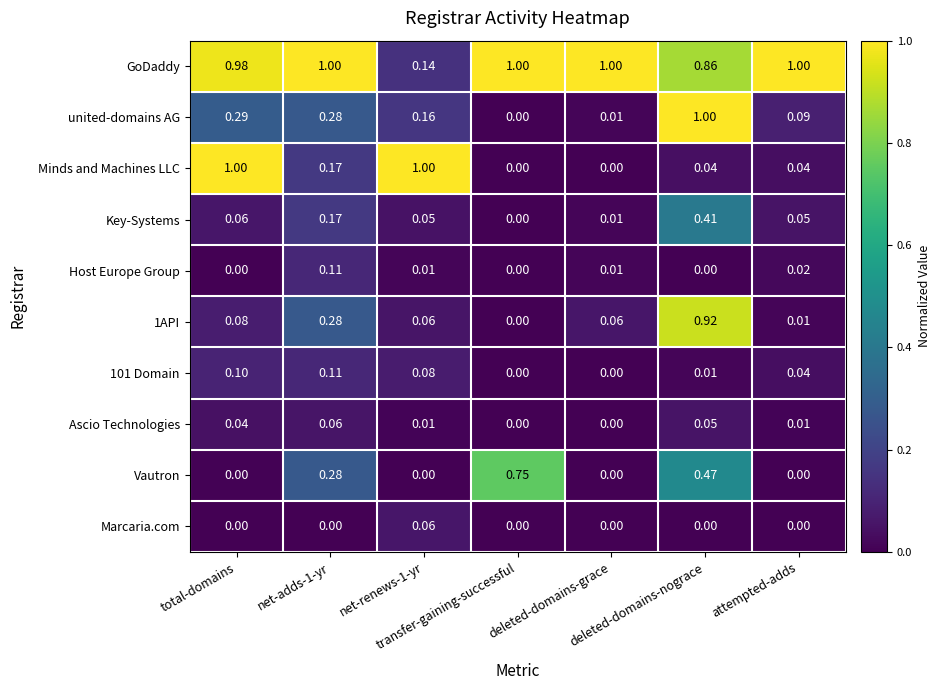

Which series has the largest total across all categories?

GoDaddy